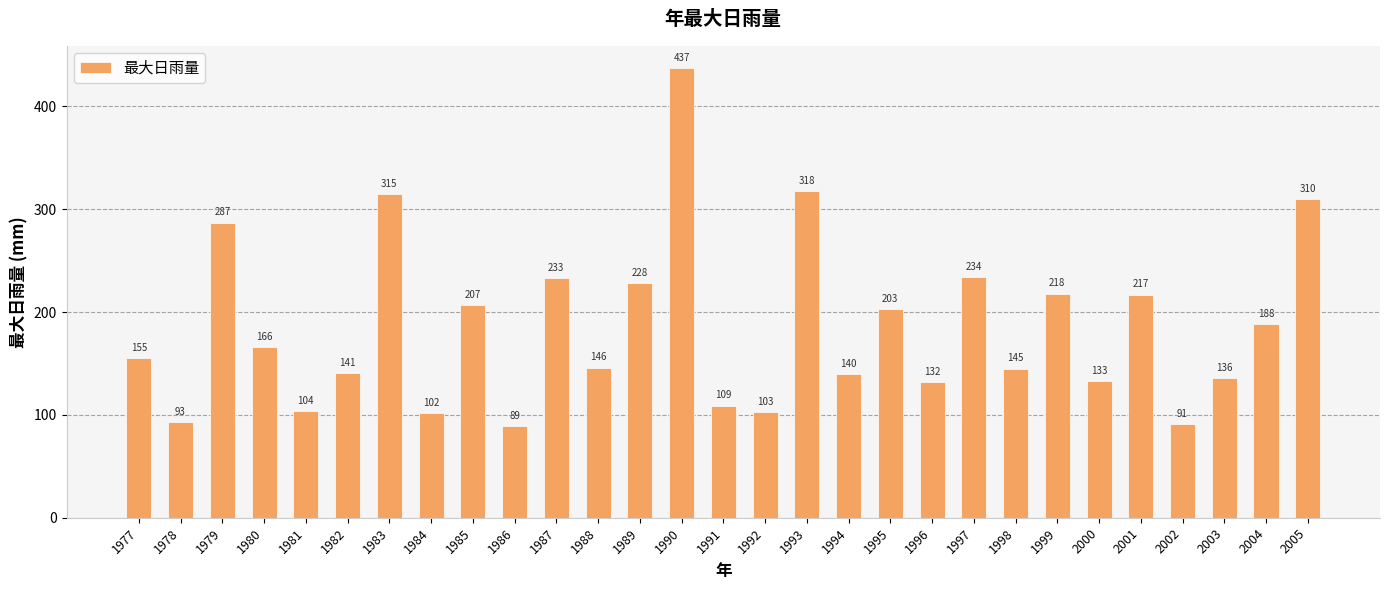

What is the sum of all values?

5380